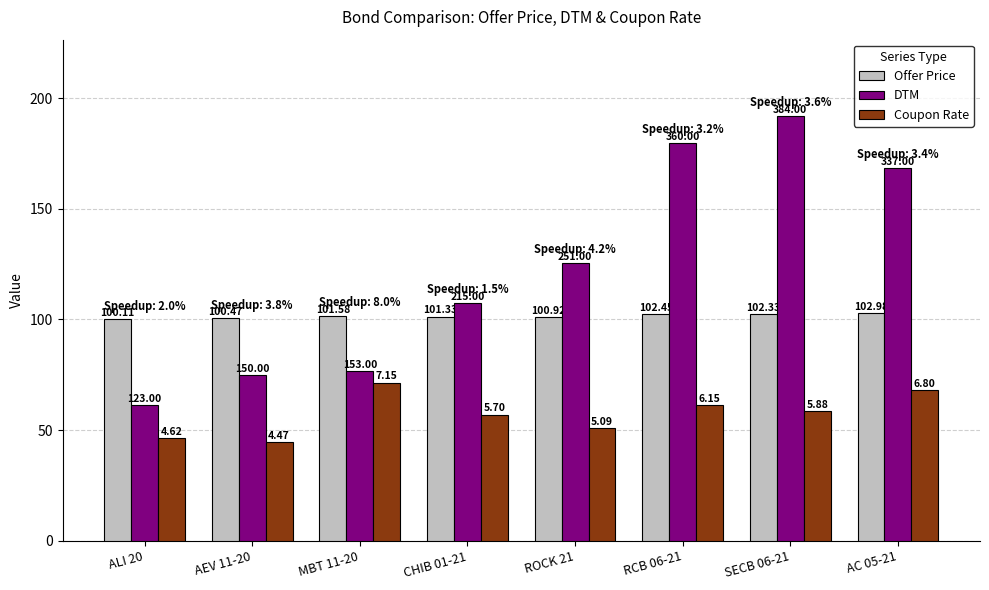

Which series has the largest total across all categories?

DTM